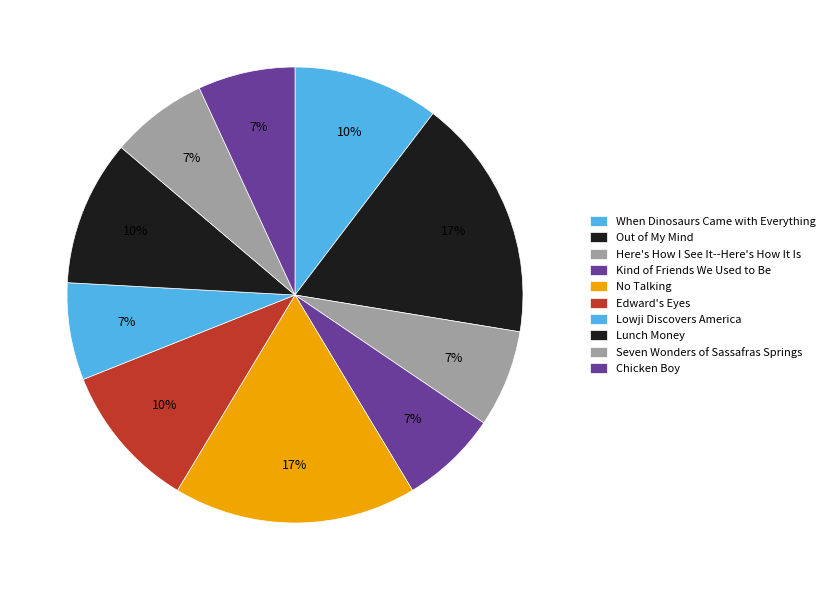

To the nearest percent, what percentage of the pie is Edward's Eyes?

10%